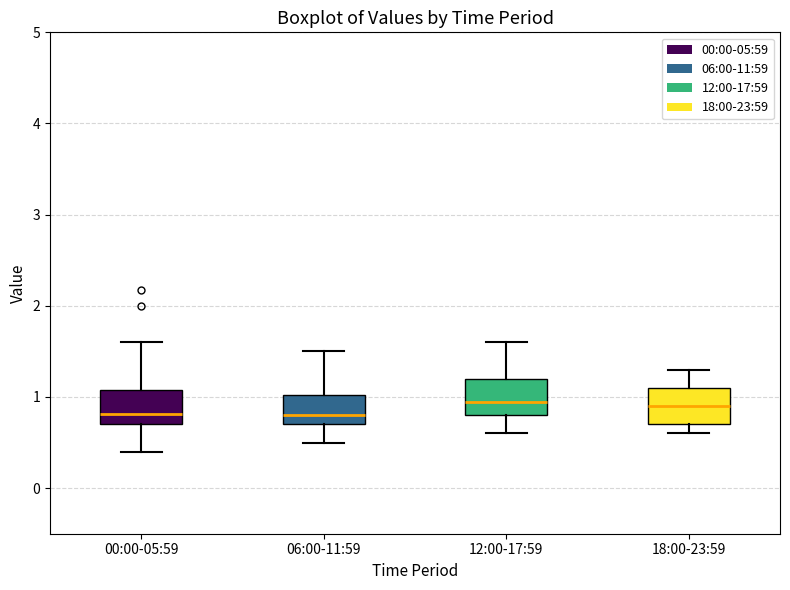

Reading left to right, read every box against the y-axis: the position of its median line, the range the box covers, and the ends of its whiskers. The values are not printed on the chart, so give them approximately, as read against the axis.

00:00-05:59: median 0.8, box 0.7 to 1.1, whiskers 0.4 to 1.6
06:00-11:59: median 0.8, box 0.7 to 1.0, whiskers 0.5 to 1.5
12:00-17:59: median 1.0, box 0.8 to 1.2, whiskers 0.6 to 1.6
18:00-23:59: median 0.9, box 0.7 to 1.1, whiskers 0.6 to 1.3